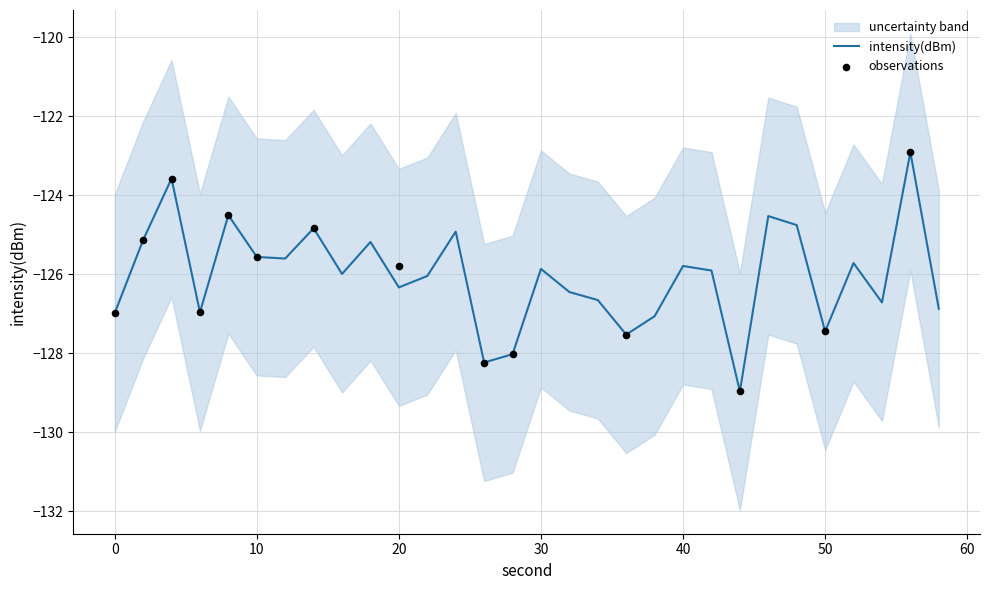

What is the total value across all series at 10?

-376.7